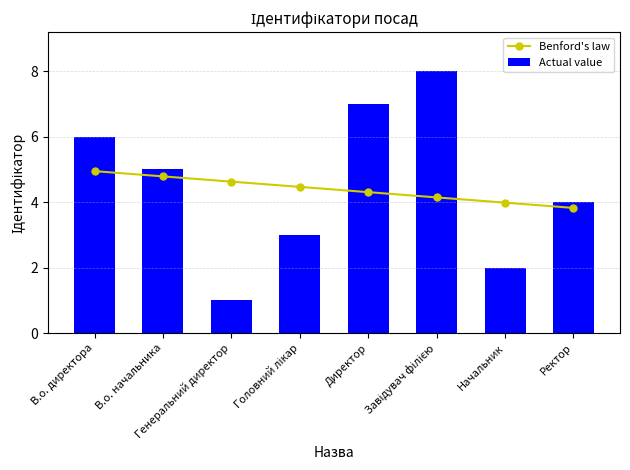

Which has a higher value, В.о. начальника or Ректор?

В.о. начальника